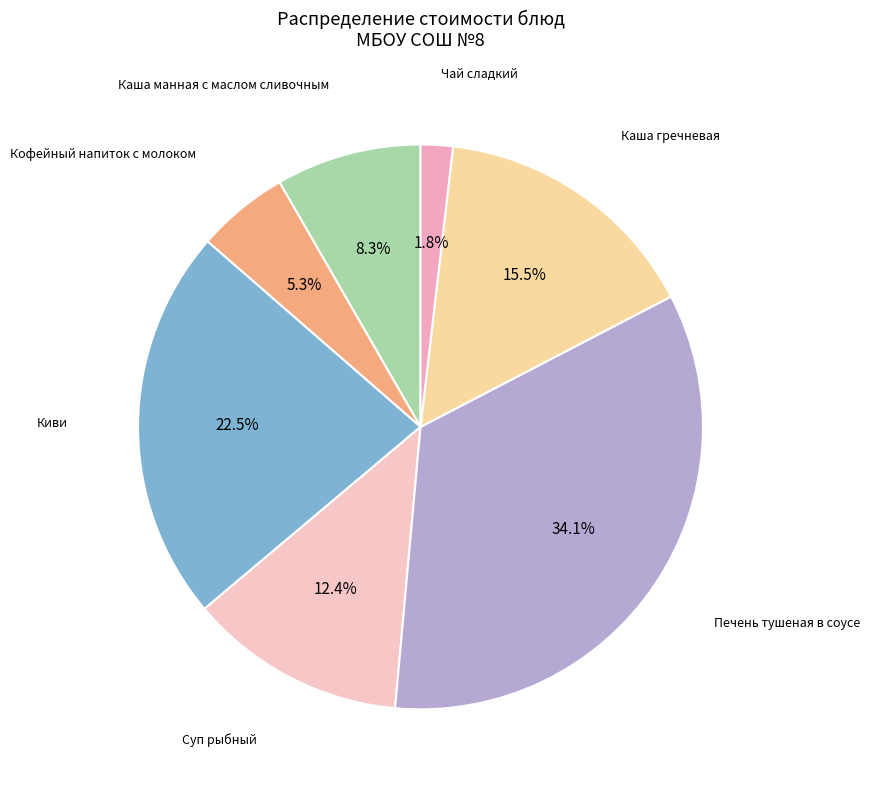

How many slices are in this pie chart?

7